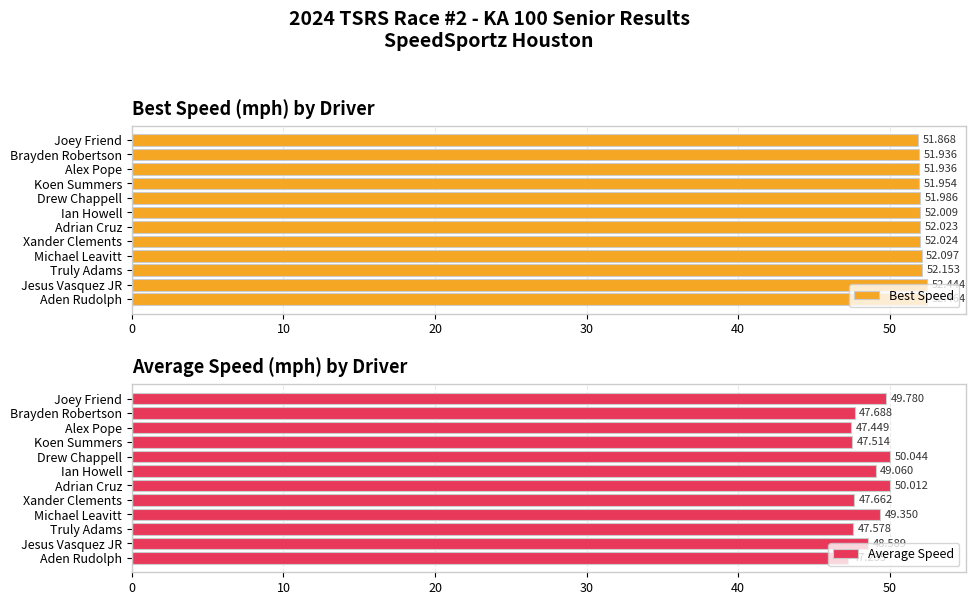

What is the average value of the Average Speed series?

48.5